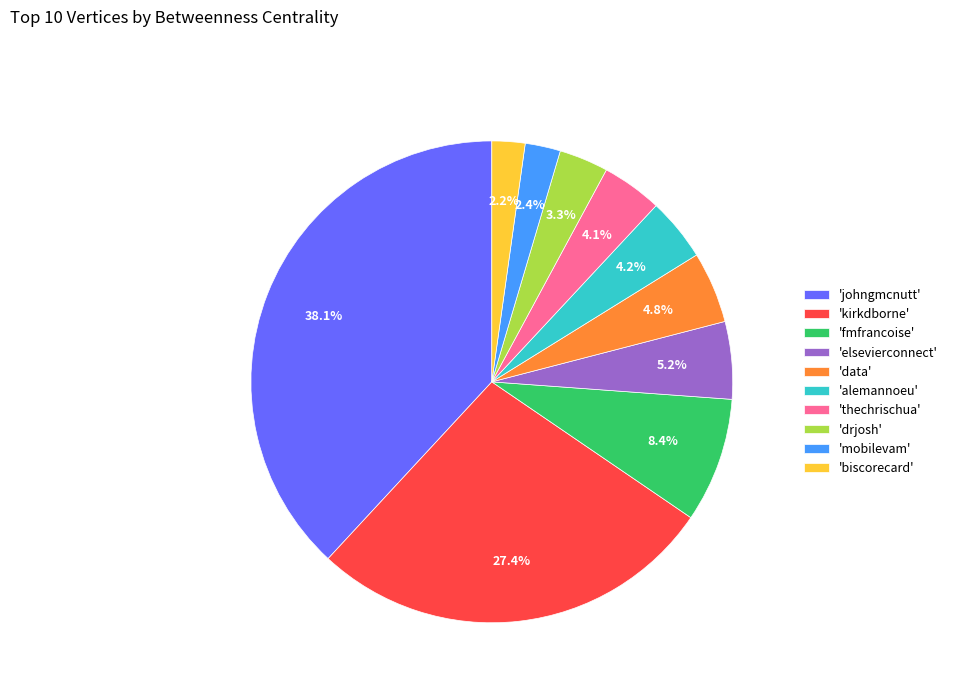

Does 'drjosh' represent more than half of the total?

No